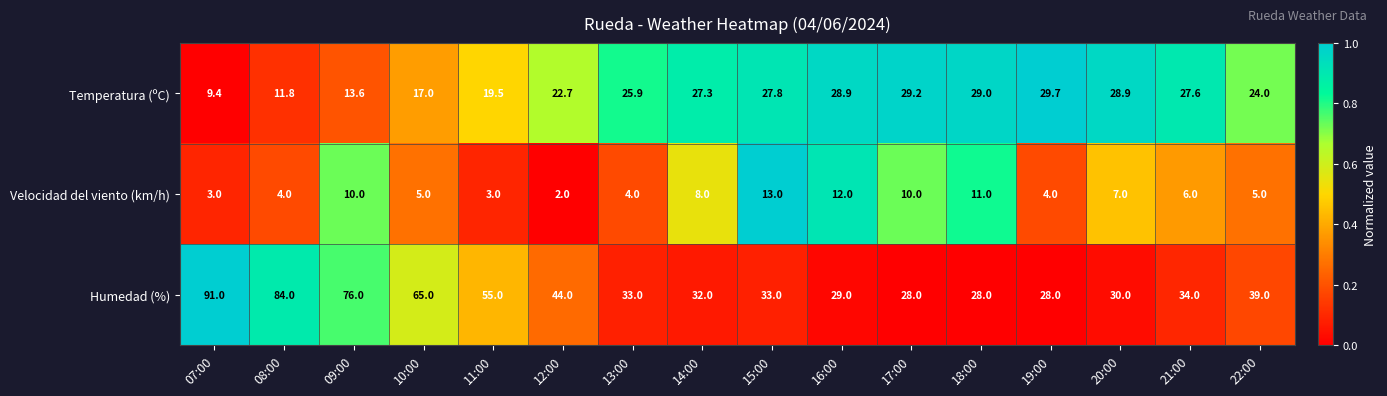

The Humedad (%) series shows 76.0 at 09:00. True or false?

True